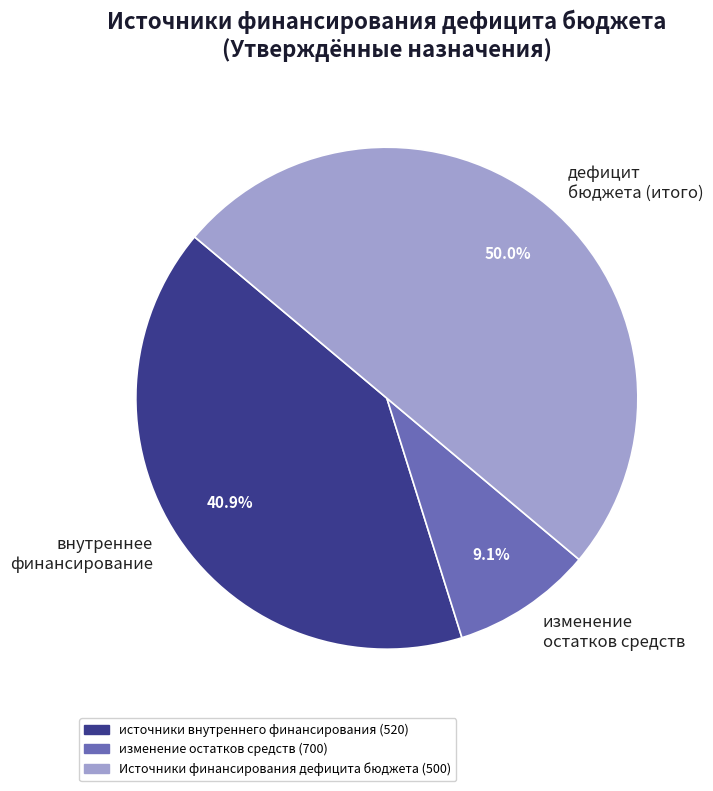

What is the largest slice in the pie chart?

дефицит бюджета (итого)